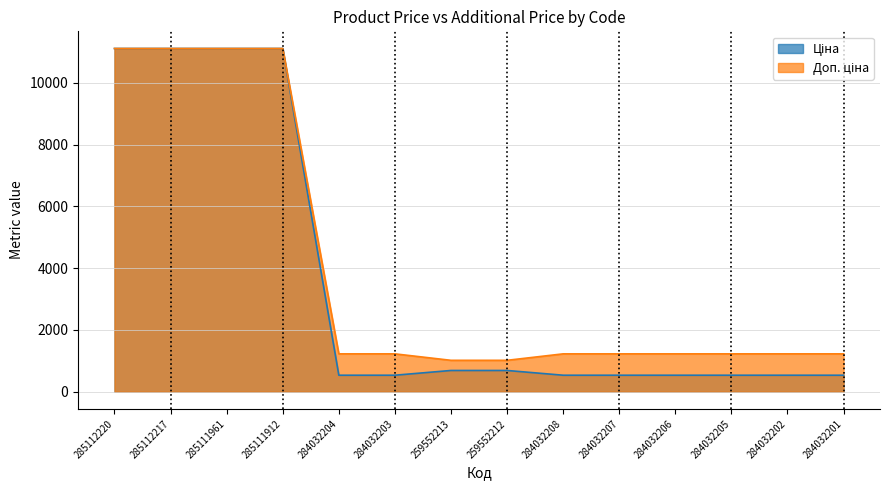

How many series are shown in this chart?

2